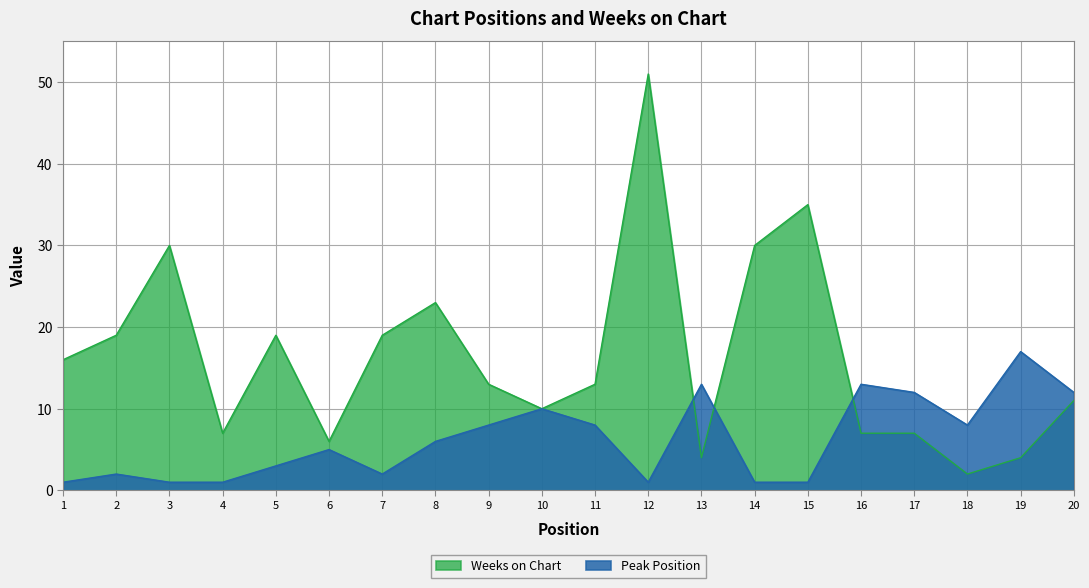

What is the value of the Weeks on Chart point at the 17th from the left?

7